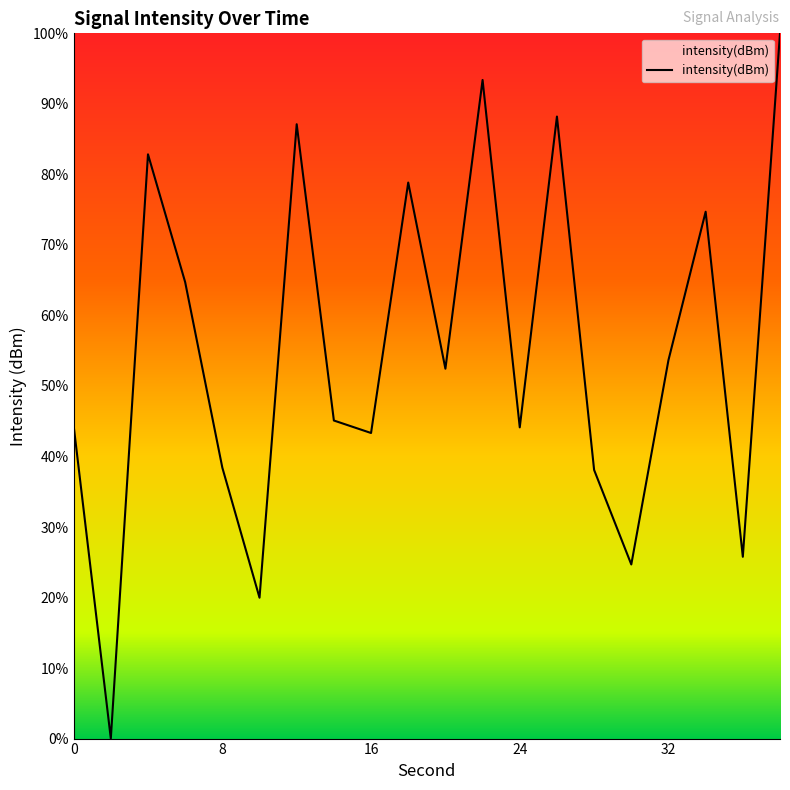

True or false: the data has more than 0 interior local peaks.

True